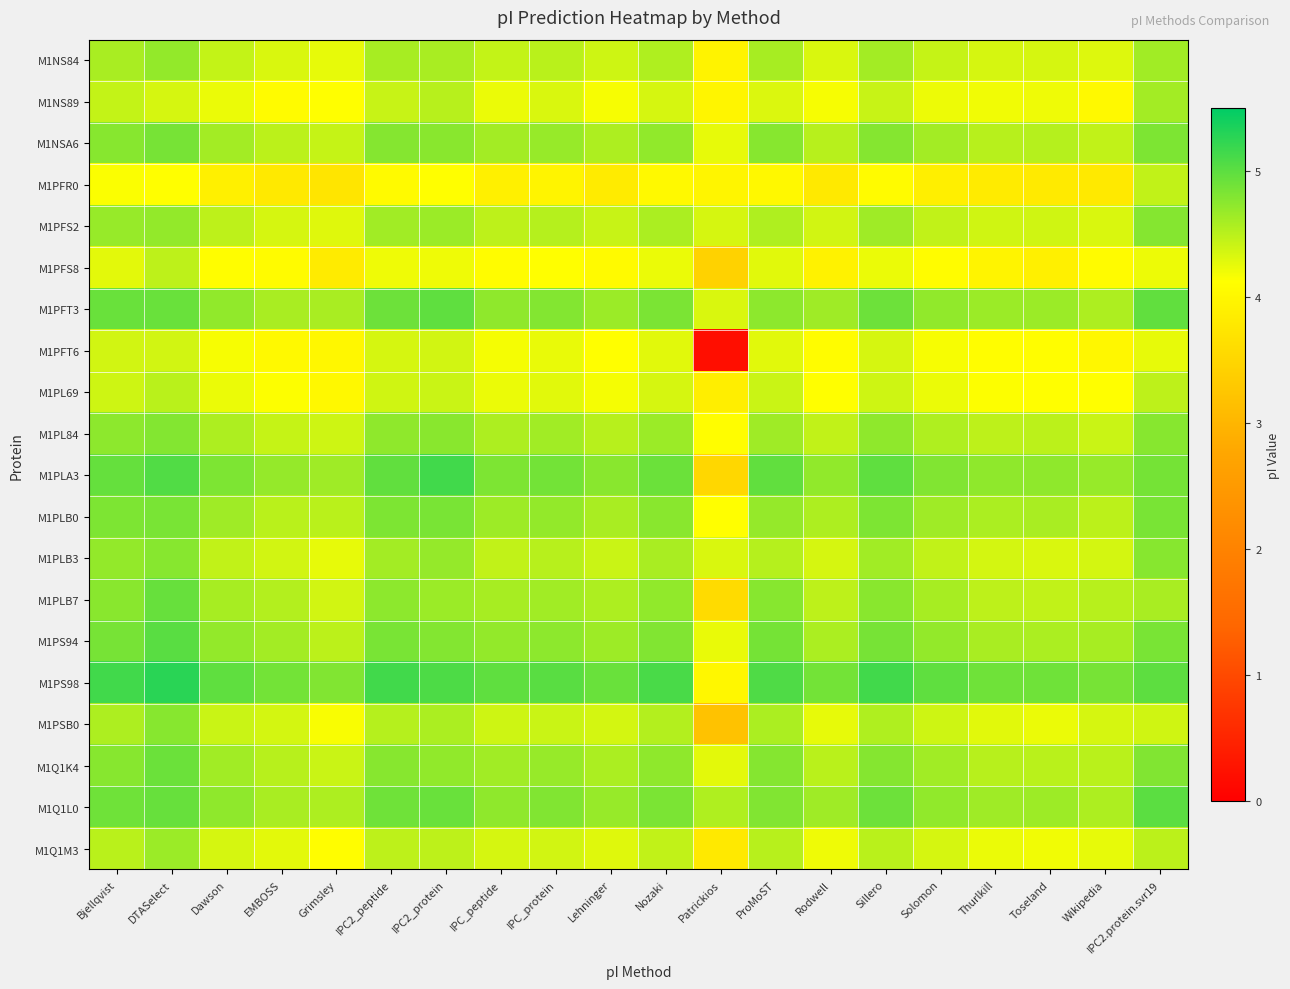

Reading left to right, extract all data points from this chart.

M1NS84: Bjellqvist=4.6	DTASelect=4.7	Dawson=4.4	EMBOSS=4.3	Grimsley=4.3	IPC2_peptide=4.6	IPC2_protein=4.6	IPC_peptide=4.4	IPC_protein=4.5	Lehninger=4.4	Nozaki=4.5	Patrickios=3.9	ProMoST=4.6	Rodwell=4.3	Sillero=4.6	Solomon=4.4	Thurlkill=4.3	Toseland=4.3	Wikipedia=4.3	IPC2.protein.svr19=4.6
M1NS89: Bjellqvist=4.4	DTASelect=4.3	Dawson=4.2	EMBOSS=4.1	Grimsley=4.1	IPC2_peptide=4.4	IPC2_protein=4.5	IPC_peptide=4.2	IPC_protein=4.3	Lehninger=4.2	Nozaki=4.3	Patrickios=4.0	ProMoST=4.3	Rodwell=4.2	Sillero=4.4	Solomon=4.2	Thurlkill=4.2	Toseland=4.2	Wikipedia=4.0	IPC2.protein.svr19=4.6
M1NSA6: Bjellqvist=4.8	DTASelect=4.9	Dawson=4.6	EMBOSS=4.5	Grimsley=4.4	IPC2_peptide=4.8	IPC2_protein=4.7	IPC_peptide=4.6	IPC_protein=4.7	Lehninger=4.6	Nozaki=4.7	Patrickios=4.3	ProMoST=4.8	Rodwell=4.5	Sillero=4.8	Solomon=4.6	Thurlkill=4.5	Toseland=4.5	Wikipedia=4.5	IPC2.protein.svr19=4.8
M1PFR0: Bjellqvist=4.1	DTASelect=4.1	Dawson=3.9	EMBOSS=3.8	Grimsley=3.7	IPC2_peptide=4.0	IPC2_protein=4.1	IPC_peptide=3.9	IPC_protein=4.0	Lehninger=3.8	Nozaki=4.0	Patrickios=4.0	ProMoST=4.0	Rodwell=3.8	Sillero=4.1	Solomon=3.9	Thurlkill=3.8	Toseland=3.8	Wikipedia=3.8	IPC2.protein.svr19=4.5
M1PFS2: Bjellqvist=4.7	DTASelect=4.7	Dawson=4.5	EMBOSS=4.3	Grimsley=4.3	IPC2_peptide=4.6	IPC2_protein=4.7	IPC_peptide=4.5	IPC_protein=4.5	Lehninger=4.4	Nozaki=4.6	Patrickios=4.3	ProMoST=4.5	Rodwell=4.4	Sillero=4.6	Solomon=4.5	Thurlkill=4.4	Toseland=4.4	Wikipedia=4.3	IPC2.protein.svr19=4.8
M1PFS8: Bjellqvist=4.3	DTASelect=4.5	Dawson=4.1	EMBOSS=4.1	Grimsley=3.8	IPC2_peptide=4.2	IPC2_protein=4.2	IPC_peptide=4.1	IPC_protein=4.1	Lehninger=4.0	Nozaki=4.2	Patrickios=3.4	ProMoST=4.3	Rodwell=3.9	Sillero=4.2	Solomon=4.1	Thurlkill=4.0	Toseland=3.9	Wikipedia=4.1	IPC2.protein.svr19=4.2
M1PFT3: Bjellqvist=4.9	DTASelect=4.9	Dawson=4.7	EMBOSS=4.6	Grimsley=4.6	IPC2_peptide=4.9	IPC2_protein=5.0	IPC_peptide=4.7	IPC_protein=4.8	Lehninger=4.7	Nozaki=4.8	Patrickios=4.3	ProMoST=4.7	Rodwell=4.6	Sillero=4.9	Solomon=4.7	Thurlkill=4.7	Toseland=4.7	Wikipedia=4.6	IPC2.protein.svr19=5.0
M1PFT6: Bjellqvist=4.4	DTASelect=4.4	Dawson=4.2	EMBOSS=4.0	Grimsley=4.0	IPC2_peptide=4.3	IPC2_protein=4.4	IPC_peptide=4.2	IPC_protein=4.2	Lehninger=4.1	Nozaki=4.3	Patrickios=0.2	ProMoST=4.3	Rodwell=4.1	Sillero=4.3	Solomon=4.2	Thurlkill=4.1	Toseland=4.1	Wikipedia=4.0	IPC2.protein.svr19=4.2
M1PL69: Bjellqvist=4.4	DTASelect=4.5	Dawson=4.2	EMBOSS=4.1	Grimsley=4.0	IPC2_peptide=4.4	IPC2_protein=4.4	IPC_peptide=4.2	IPC_protein=4.3	Lehninger=4.2	Nozaki=4.3	Patrickios=3.9	ProMoST=4.4	Rodwell=4.1	Sillero=4.4	Solomon=4.2	Thurlkill=4.1	Toseland=4.1	Wikipedia=4.1	IPC2.protein.svr19=4.5
M1PL84: Bjellqvist=4.7	DTASelect=4.8	Dawson=4.6	EMBOSS=4.4	Grimsley=4.4	IPC2_peptide=4.7	IPC2_protein=4.7	IPC_peptide=4.6	IPC_protein=4.6	Lehninger=4.5	Nozaki=4.7	Patrickios=4.1	ProMoST=4.6	Rodwell=4.5	Sillero=4.7	Solomon=4.5	Thurlkill=4.5	Toseland=4.5	Wikipedia=4.4	IPC2.protein.svr19=4.8
M1PLA3: Bjellqvist=5.0	DTASelect=5.1	Dawson=4.8	EMBOSS=4.7	Grimsley=4.6	IPC2_peptide=5.0	IPC2_protein=5.1	IPC_peptide=4.8	IPC_protein=4.9	Lehninger=4.7	Nozaki=4.9	Patrickios=3.5	ProMoST=5.0	Rodwell=4.7	Sillero=5.0	Solomon=4.8	Thurlkill=4.7	Toseland=4.7	Wikipedia=4.7	IPC2.protein.svr19=4.9
M1PLB0: Bjellqvist=4.8	DTASelect=4.8	Dawson=4.6	EMBOSS=4.5	Grimsley=4.5	IPC2_peptide=4.8	IPC2_protein=4.8	IPC_peptide=4.6	IPC_protein=4.7	Lehninger=4.6	Nozaki=4.7	Patrickios=4.1	ProMoST=4.7	Rodwell=4.6	Sillero=4.8	Solomon=4.6	Thurlkill=4.6	Toseland=4.6	Wikipedia=4.5	IPC2.protein.svr19=4.8
M1PLB3: Bjellqvist=4.7	DTASelect=4.8	Dawson=4.5	EMBOSS=4.4	Grimsley=4.3	IPC2_peptide=4.6	IPC2_protein=4.7	IPC_peptide=4.5	IPC_protein=4.5	Lehninger=4.4	Nozaki=4.6	Patrickios=4.3	ProMoST=4.5	Rodwell=4.3	Sillero=4.6	Solomon=4.5	Thurlkill=4.4	Toseland=4.3	Wikipedia=4.4	IPC2.protein.svr19=4.8
M1PLB7: Bjellqvist=4.7	DTASelect=4.9	Dawson=4.6	EMBOSS=4.5	Grimsley=4.4	IPC2_peptide=4.7	IPC2_protein=4.7	IPC_peptide=4.6	IPC_protein=4.6	Lehninger=4.6	Nozaki=4.7	Patrickios=3.6	ProMoST=4.8	Rodwell=4.5	Sillero=4.7	Solomon=4.6	Thurlkill=4.5	Toseland=4.5	Wikipedia=4.5	IPC2.protein.svr19=4.6
M1PS94: Bjellqvist=4.9	DTASelect=5.0	Dawson=4.7	EMBOSS=4.6	Grimsley=4.5	IPC2_peptide=4.8	IPC2_protein=4.8	IPC_peptide=4.7	IPC_protein=4.7	Lehninger=4.6	Nozaki=4.8	Patrickios=4.2	ProMoST=4.9	Rodwell=4.6	Sillero=4.9	Solomon=4.7	Thurlkill=4.6	Toseland=4.6	Wikipedia=4.6	IPC2.protein.svr19=4.8
M1PS98: Bjellqvist=5.1	DTASelect=5.3	Dawson=5.0	EMBOSS=4.9	Grimsley=4.8	IPC2_peptide=5.1	IPC2_protein=5.1	IPC_peptide=5.0	IPC_protein=5.0	Lehninger=4.9	Nozaki=5.1	Patrickios=4.0	ProMoST=5.1	Rodwell=4.9	Sillero=5.1	Solomon=5.0	Thurlkill=4.9	Toseland=4.9	Wikipedia=4.9	IPC2.protein.svr19=5.0
M1PSB0: Bjellqvist=4.6	DTASelect=4.8	Dawson=4.4	EMBOSS=4.4	Grimsley=4.2	IPC2_peptide=4.5	IPC2_protein=4.6	IPC_peptide=4.4	IPC_protein=4.4	Lehninger=4.4	Nozaki=4.5	Patrickios=3.2	ProMoST=4.6	Rodwell=4.3	Sillero=4.5	Solomon=4.4	Thurlkill=4.3	Toseland=4.2	Wikipedia=4.3	IPC2.protein.svr19=4.4
M1Q1K4: Bjellqvist=4.8	DTASelect=4.9	Dawson=4.6	EMBOSS=4.5	Grimsley=4.4	IPC2_peptide=4.8	IPC2_protein=4.7	IPC_peptide=4.6	IPC_protein=4.7	Lehninger=4.6	Nozaki=4.7	Patrickios=4.3	ProMoST=4.8	Rodwell=4.5	Sillero=4.8	Solomon=4.6	Thurlkill=4.5	Toseland=4.5	Wikipedia=4.5	IPC2.protein.svr19=4.8
M1Q1L0: Bjellqvist=4.9	DTASelect=4.9	Dawson=4.7	EMBOSS=4.6	Grimsley=4.6	IPC2_peptide=4.9	IPC2_protein=4.9	IPC_peptide=4.7	IPC_protein=4.8	Lehninger=4.7	Nozaki=4.8	Patrickios=4.5	ProMoST=4.8	Rodwell=4.6	Sillero=4.9	Solomon=4.7	Thurlkill=4.6	Toseland=4.6	Wikipedia=4.6	IPC2.protein.svr19=5.0
M1Q1M3: Bjellqvist=4.5	DTASelect=4.7	Dawson=4.3	EMBOSS=4.3	Grimsley=4.1	IPC2_peptide=4.5	IPC2_protein=4.5	IPC_peptide=4.3	IPC_protein=4.4	Lehninger=4.3	Nozaki=4.5	Patrickios=3.8	ProMoST=4.5	Rodwell=4.2	Sillero=4.5	Solomon=4.3	Thurlkill=4.2	Toseland=4.2	Wikipedia=4.3	IPC2.protein.svr19=4.5